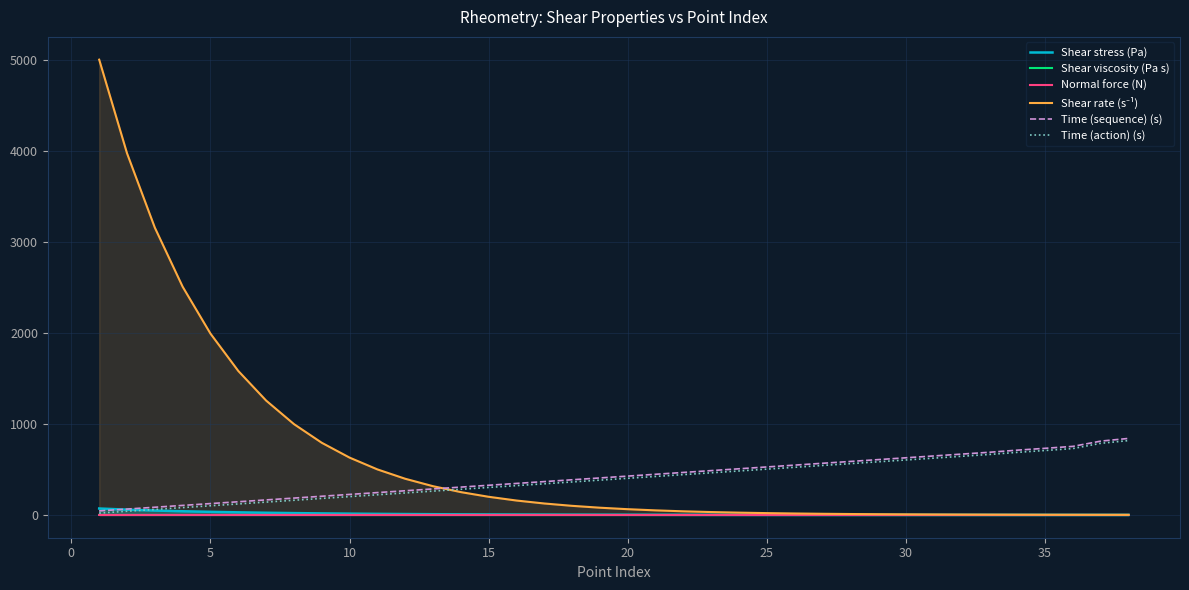

Is it true that Shear rate (s⁻¹) equals 27.6 at 25?

False